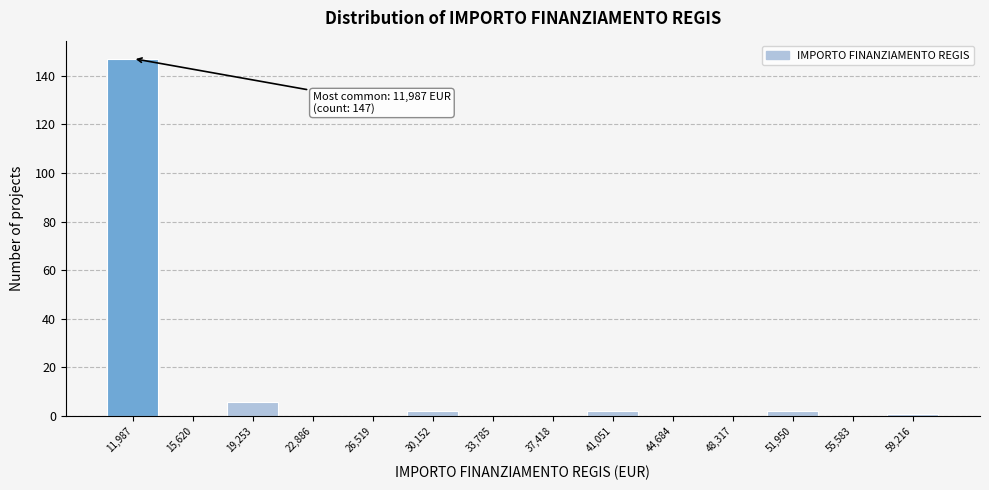

Which range on the x-axis has the tallest bar?

10000 to 14000